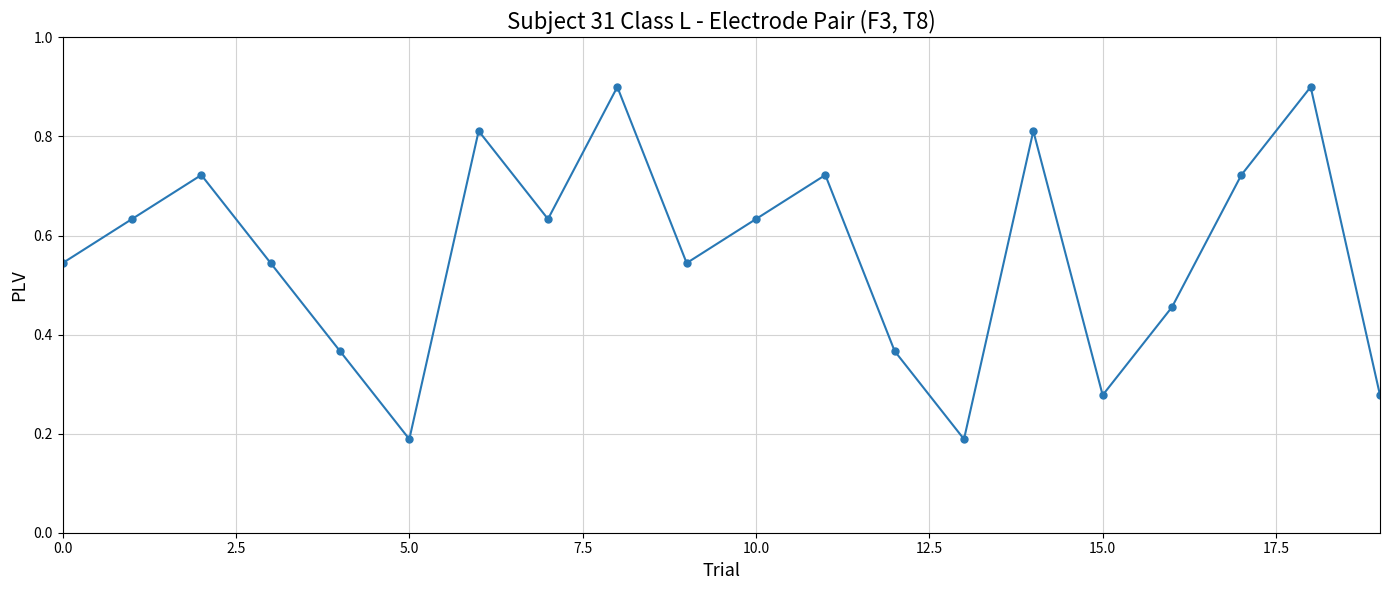

Count the values in the range 0 to 1.

20